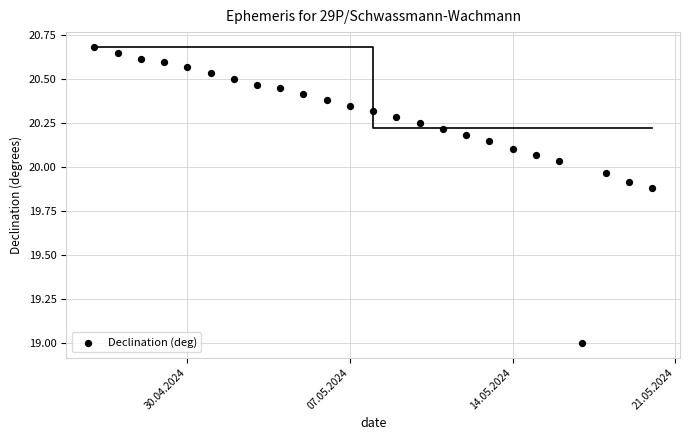

What is the range of Y values (max minus min)?

1.7